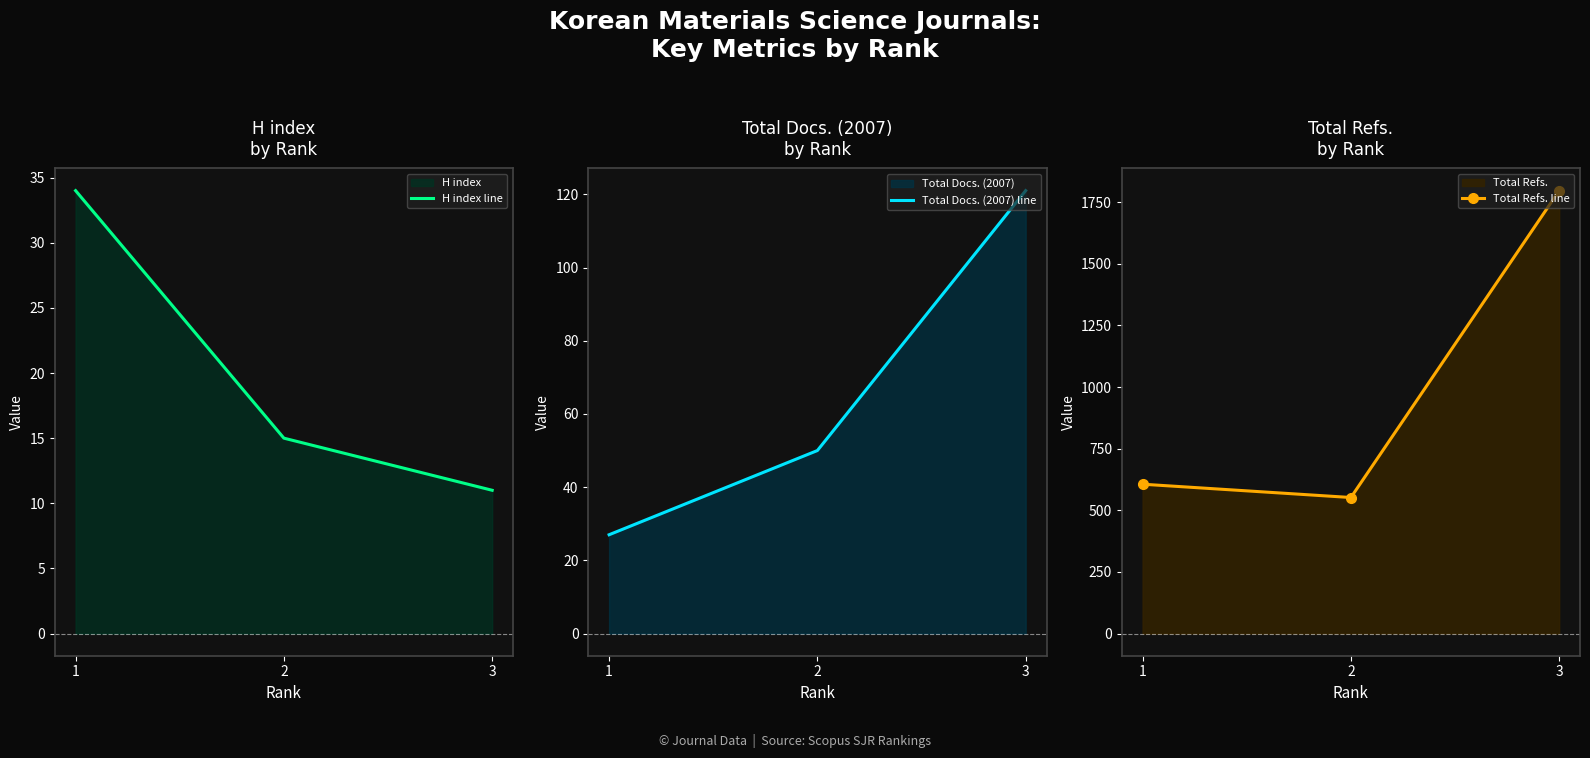

At 1, list the series in order from largest to smallest.

Total Refs. line, H index line, Total Docs. (2007) line